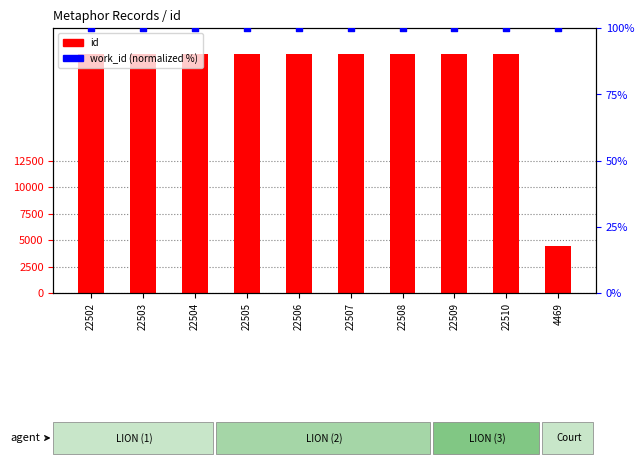

What are all the series names shown in the legend?

id, work_id (normalized %)